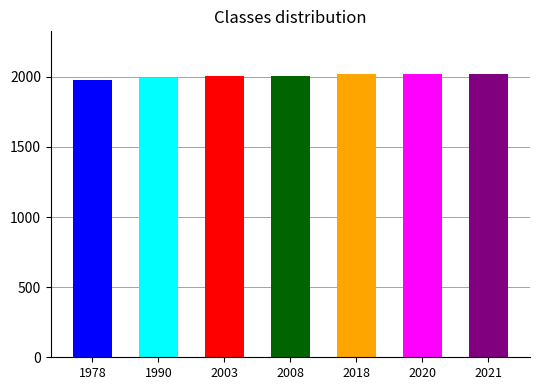

True or false: the data shows 1367 at Wave Tutoring.

False